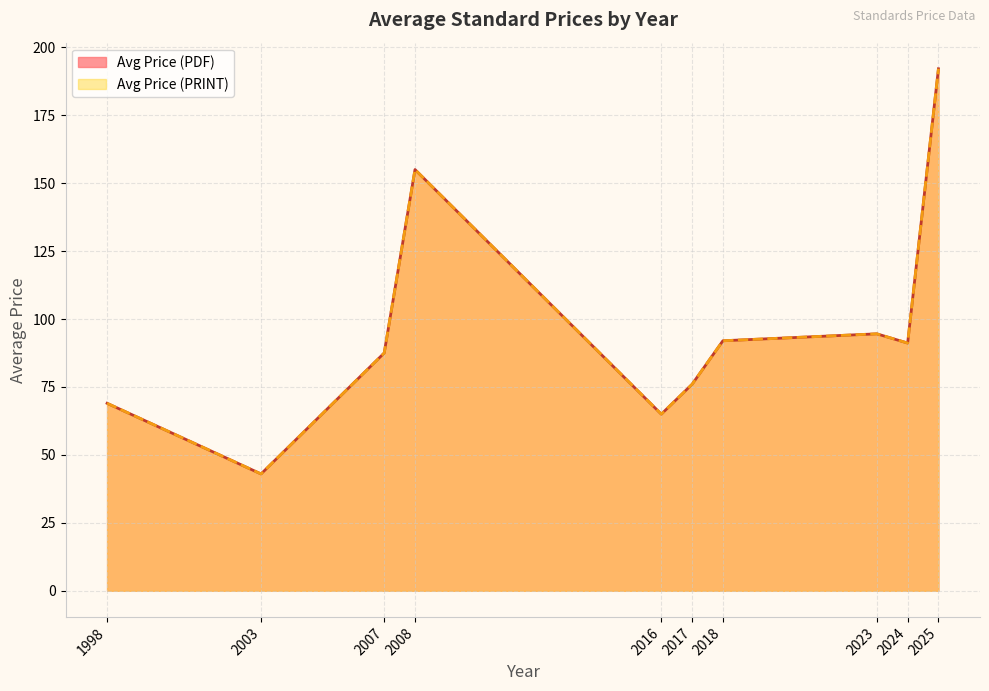

Where does the Avg Price (PDF) series first go above 76?

2007